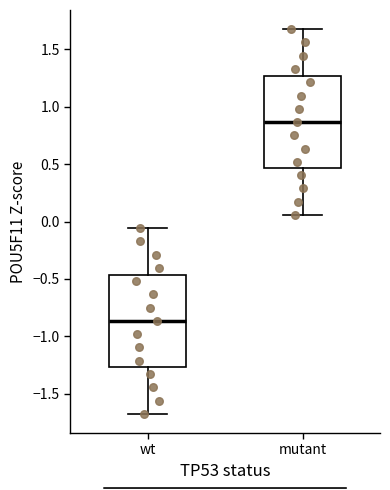

Where does the lower whisker of the box for mutant end on the y-axis? The values are not printed on the chart, so give them approximately, as read against the axis.

0.05